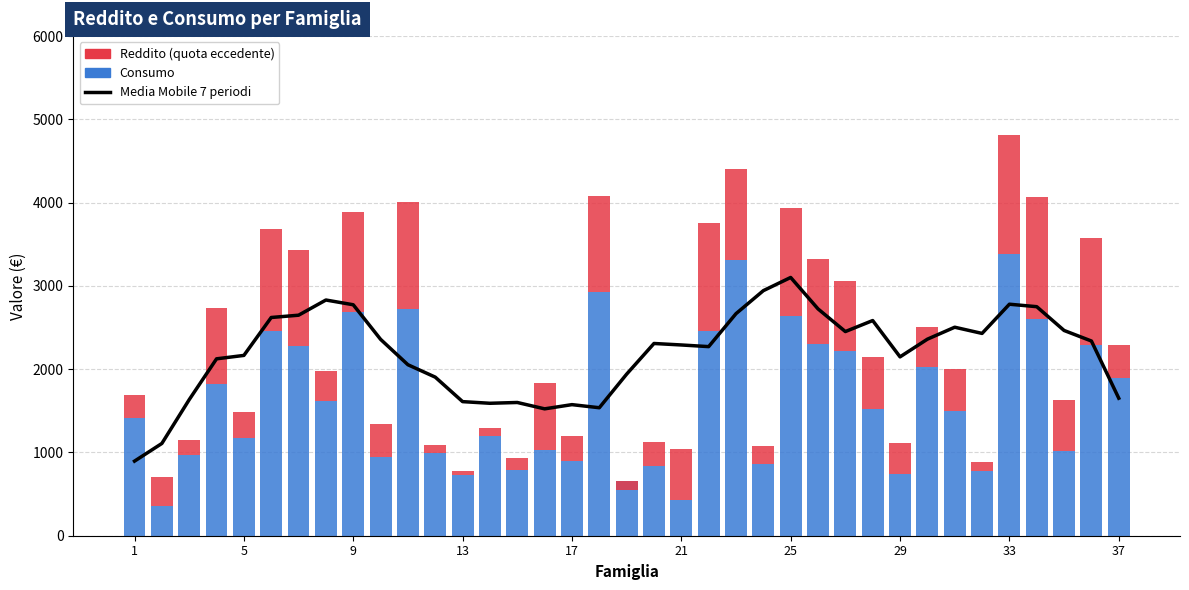

What is the difference between the second highest and second lowest values in the Consumo series?

2880.0